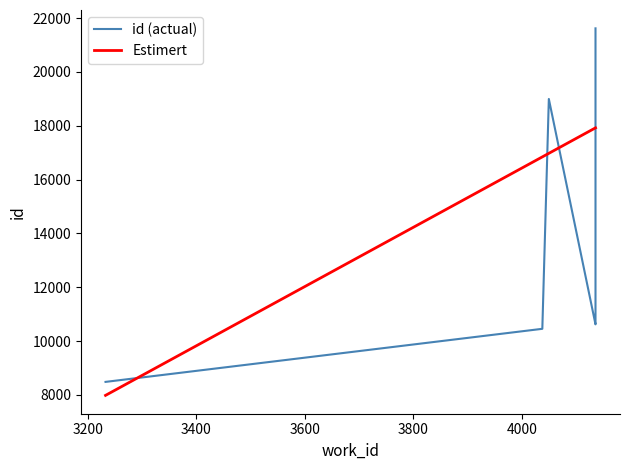

Is it true that id (actual) equals 3176.9 at 3000?

False